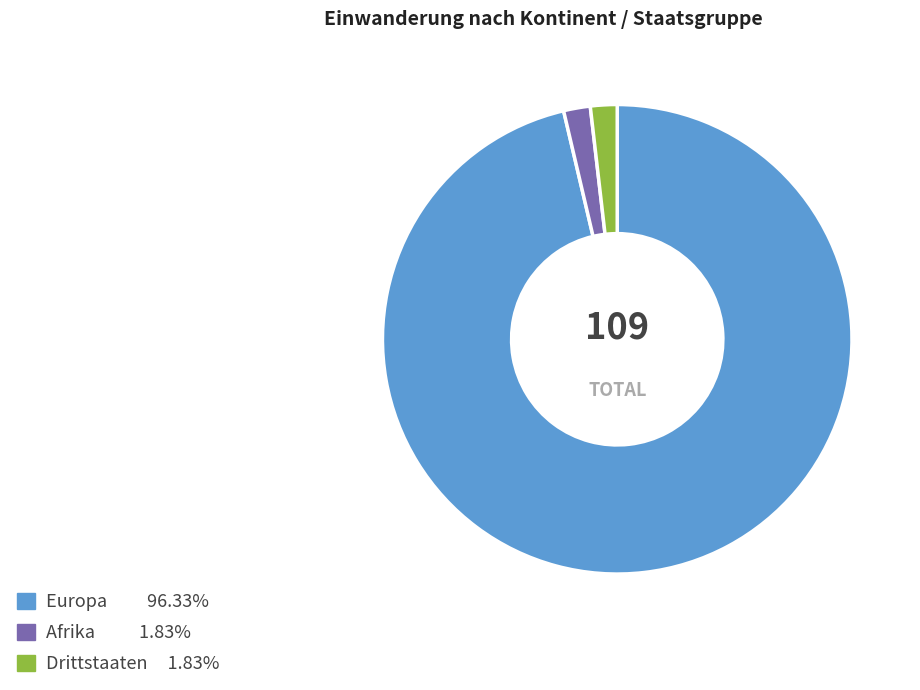

Does Europa represent more than half of the total?

Yes